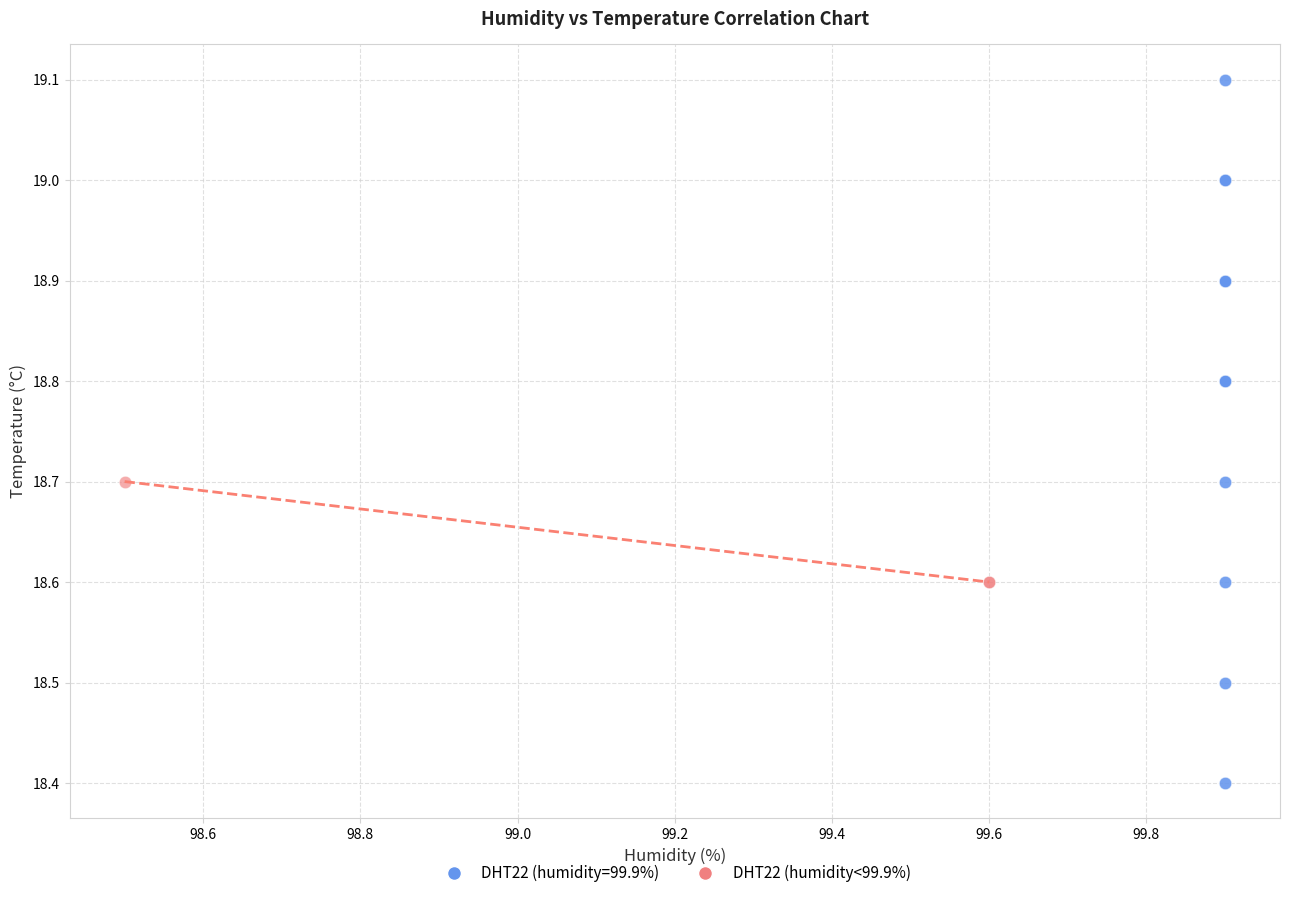

Which series reaches the minimum Y coordinate?

DHT22 (humidity=99.9%)